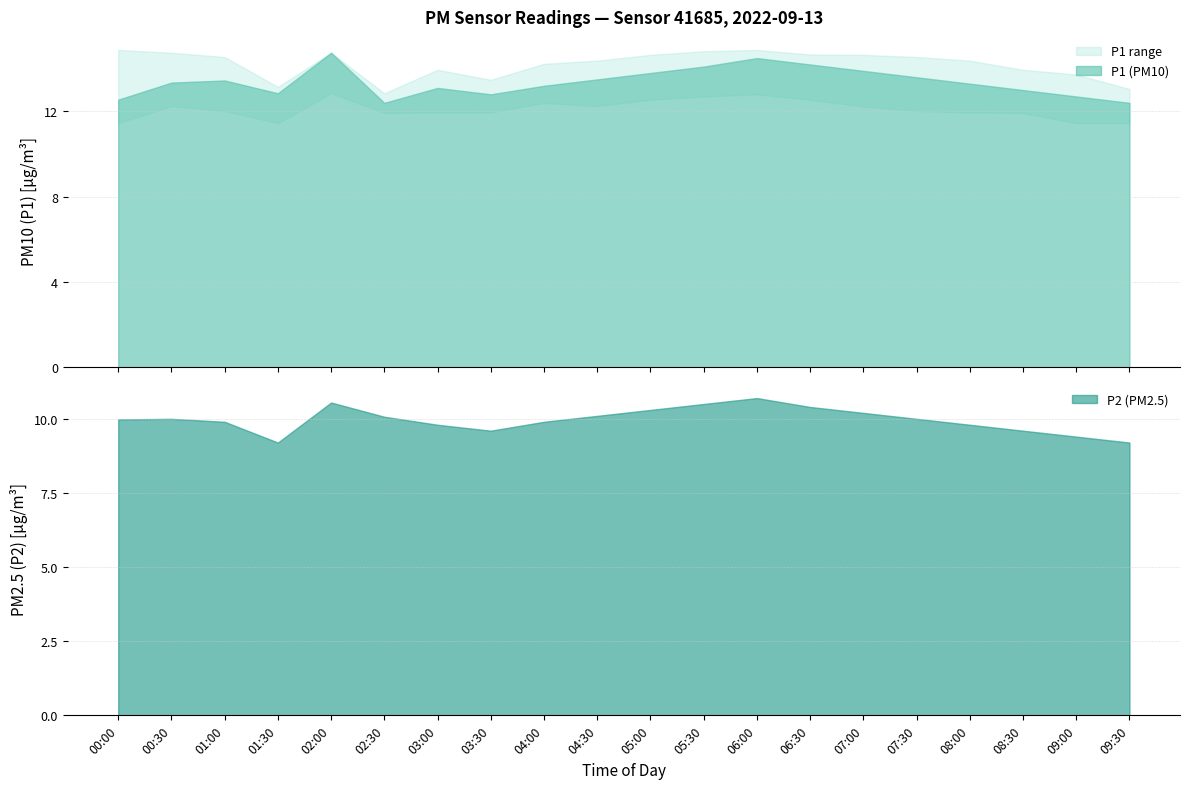

Rank the series by their maximum value, from lowest to highest.

P2, P1